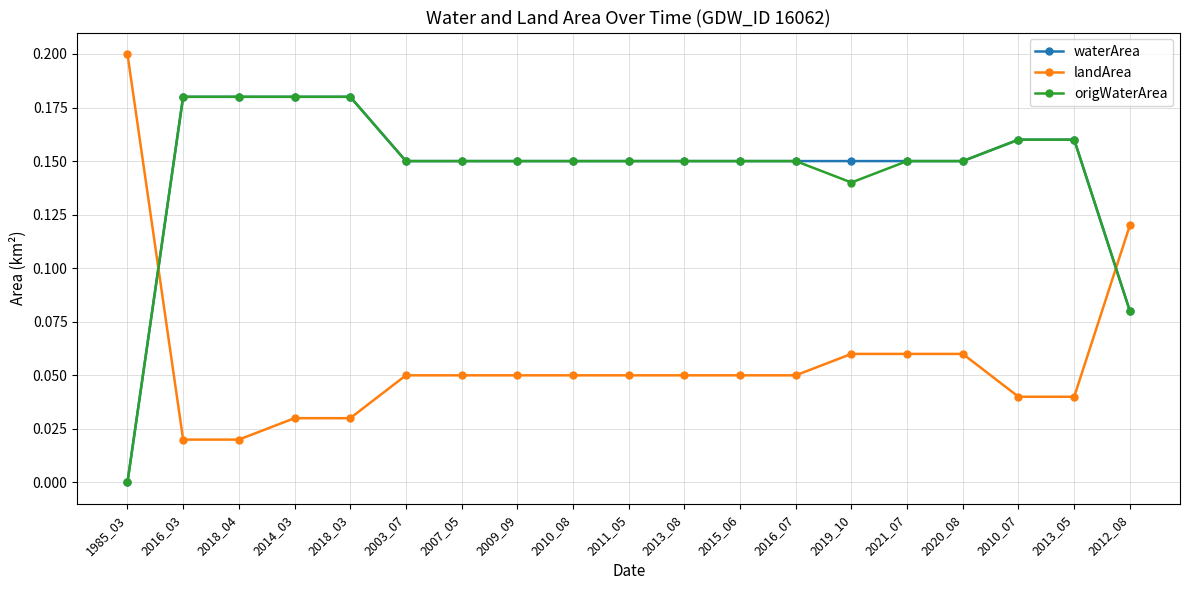

What position from the right is 2018_03?

15